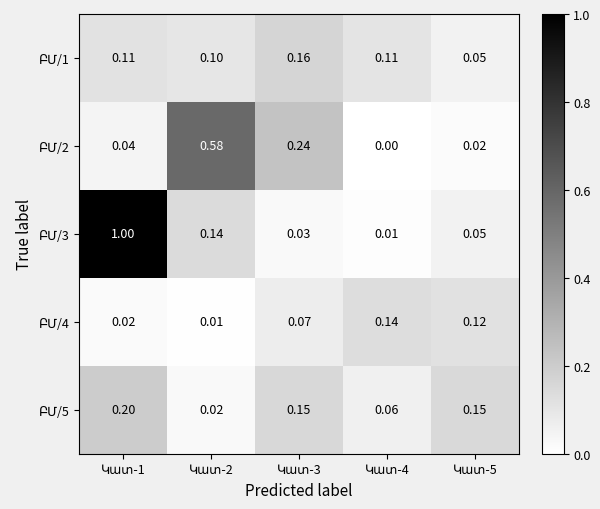

Between Կատ-3 and Կատ-4, which is larger?

Կատ-3